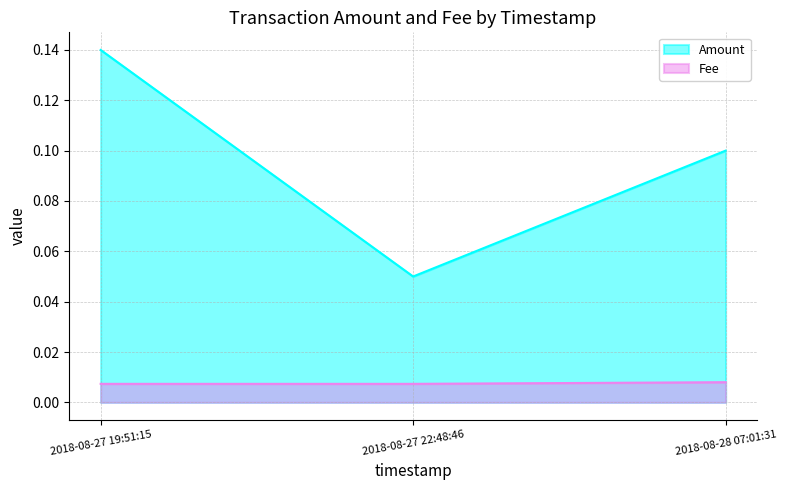

What is the total value across all series at 2018-08-27 22:48:46?

0.1